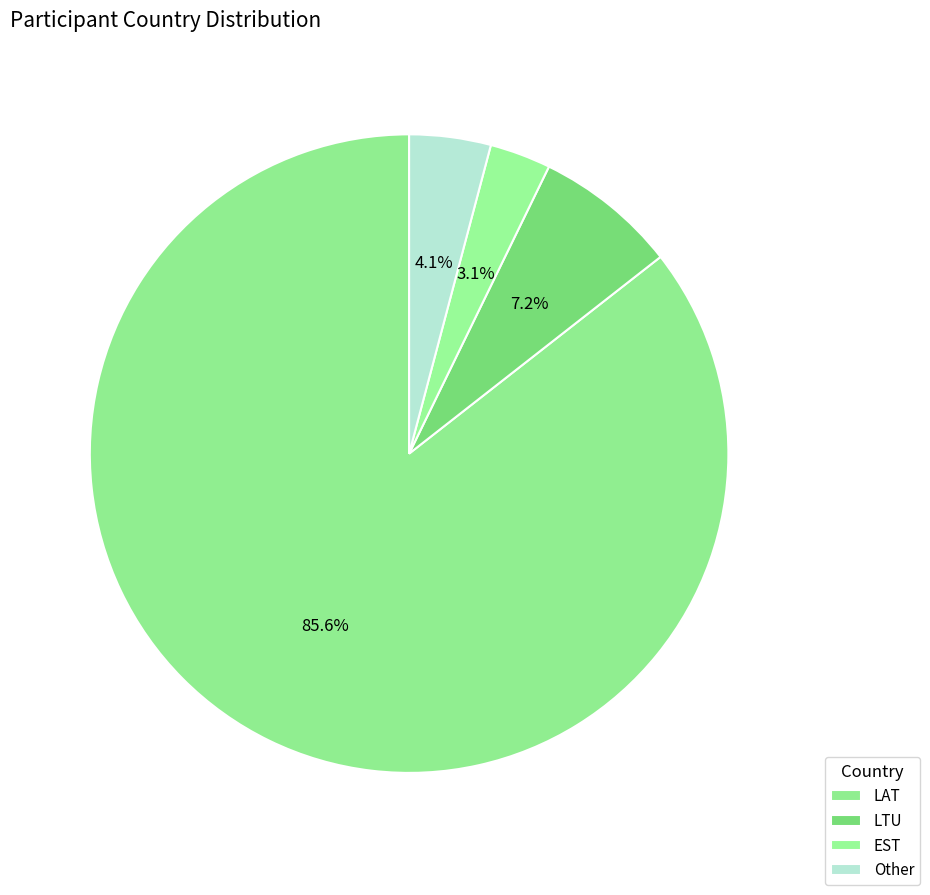

What is the majority slice?

LAT